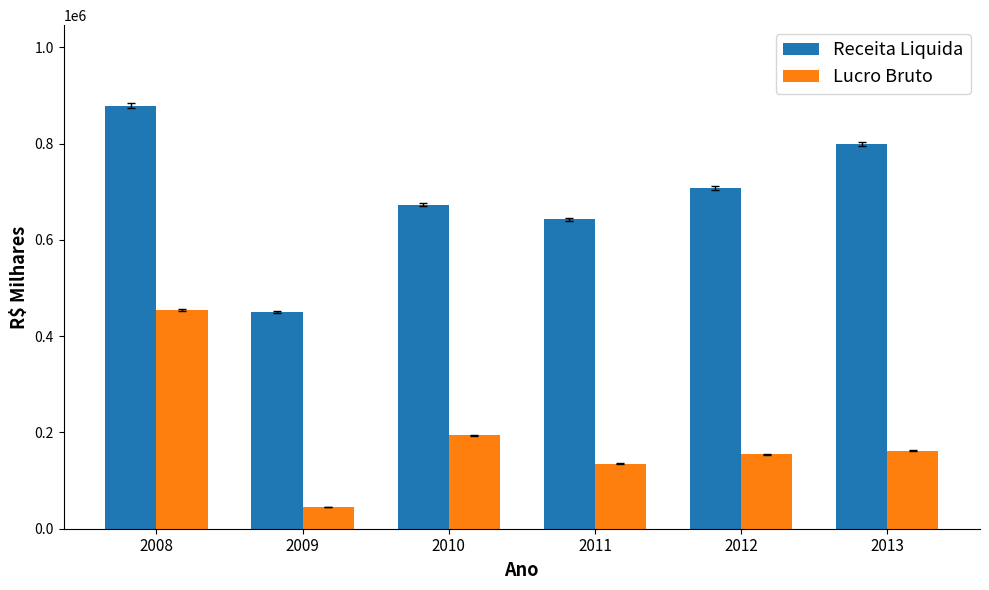

At 2013, list the series in order from smallest to largest.

Lucro Bruto, Receita Liquida